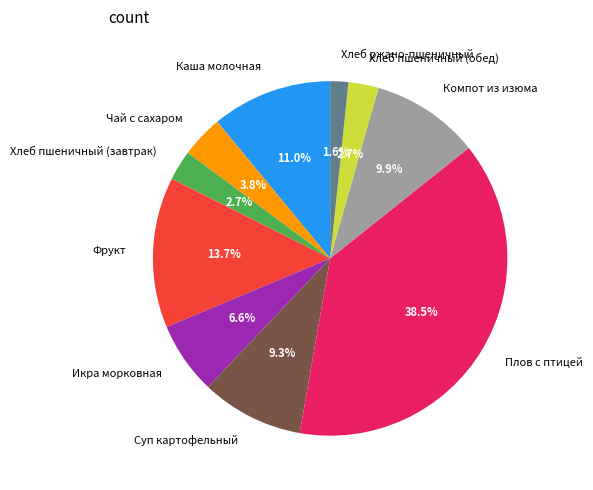

Which slice is the largest?

Плов с птицей